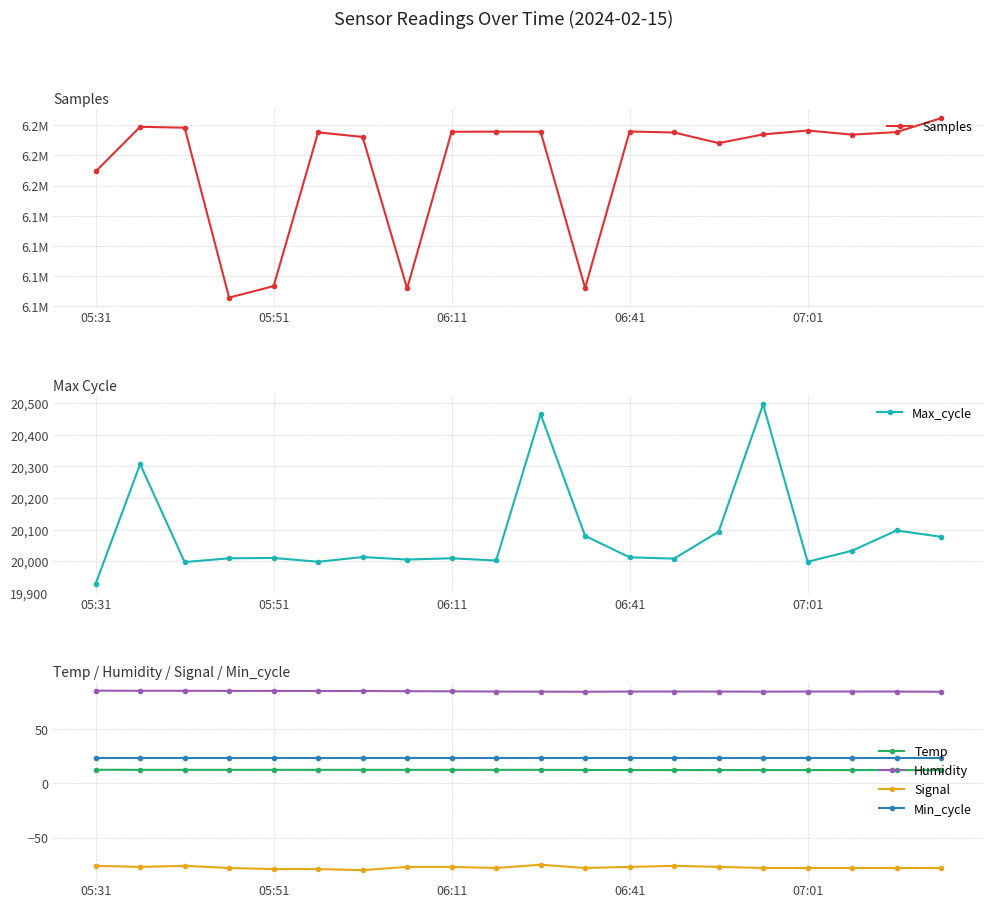

True or false: Max_cycle has more than 1 interior local peaks.

True